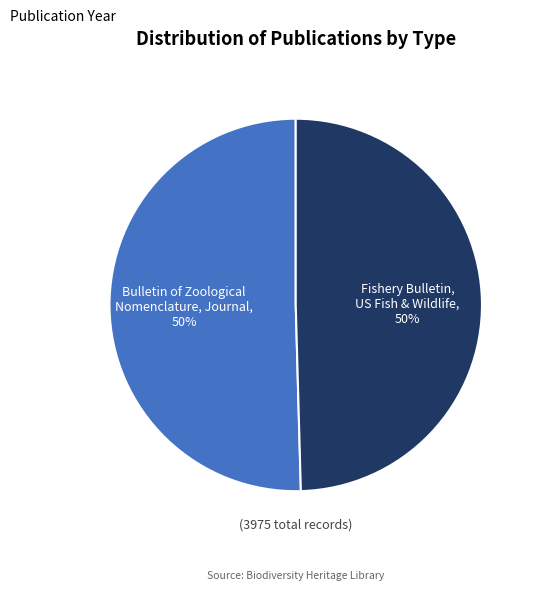

To the nearest percent, what is the average slice percentage?

50%